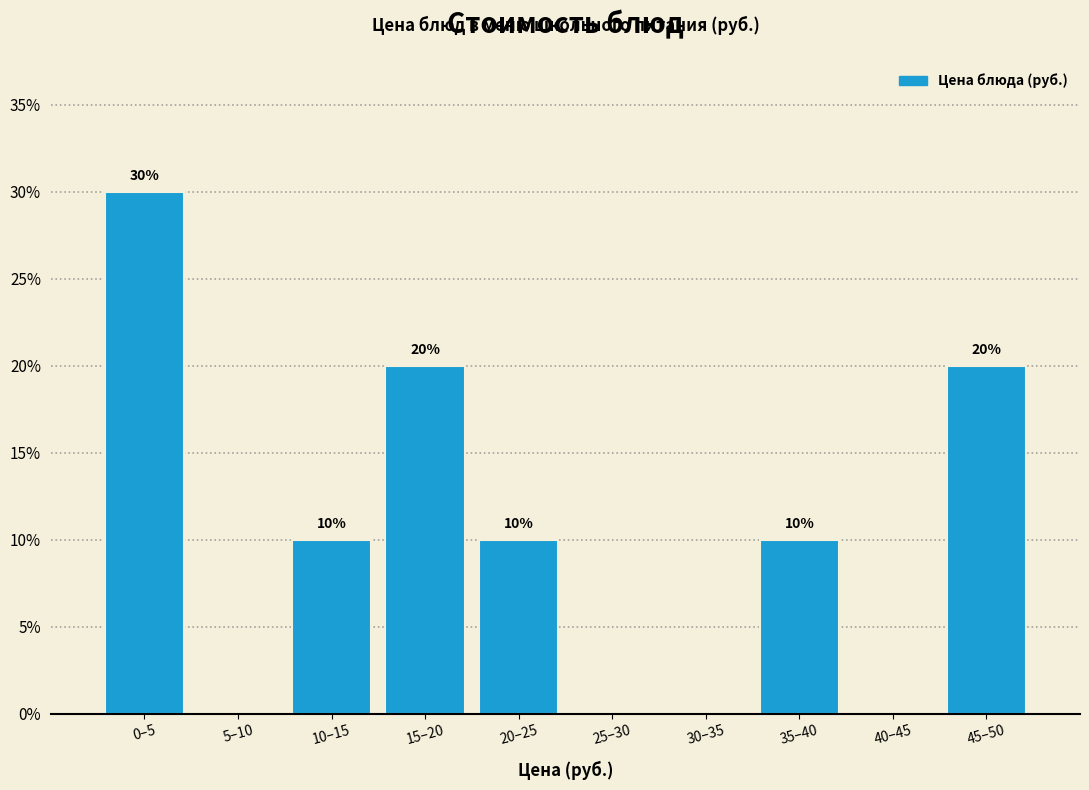

Reading right to left, transcribe all the data shown in this chart.

45–50=20	40–45=0	35–40=10	30–35=0	25–30=0	20–25=10	15–20=20	10–15=10	5–10=0	0–5=30